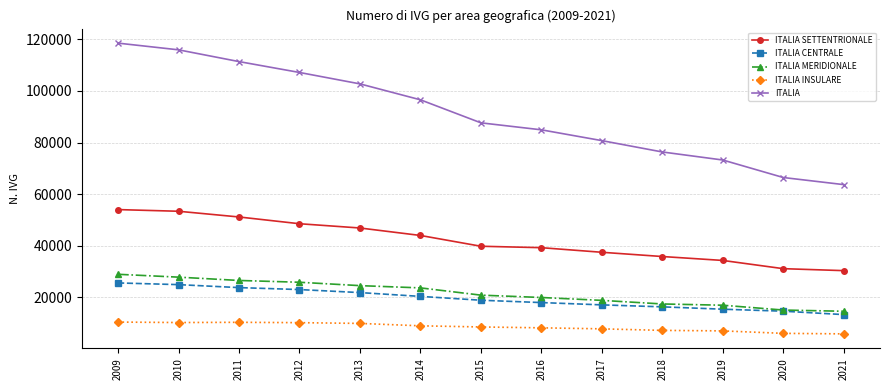

At which category is the sum across all series the highest?

2009